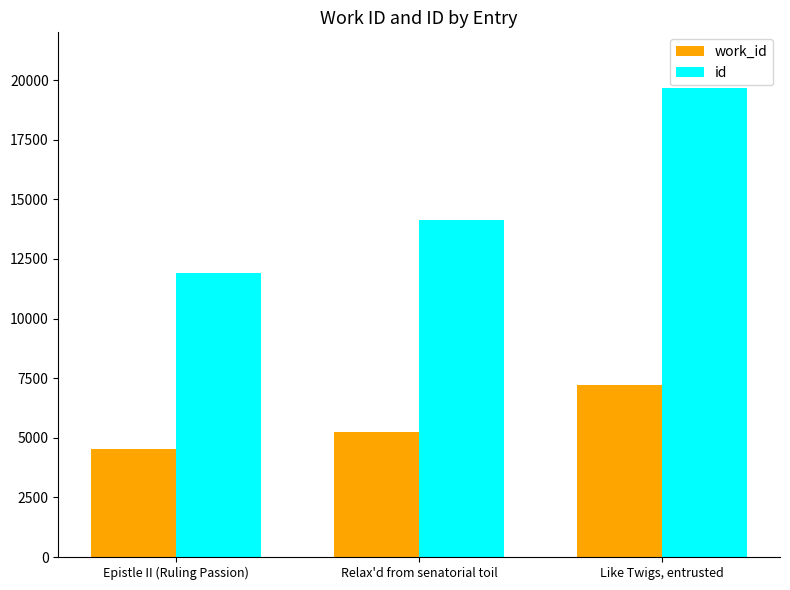

The value of work_id at Epistle II (Ruling Passion) is 2016. True or false?

False